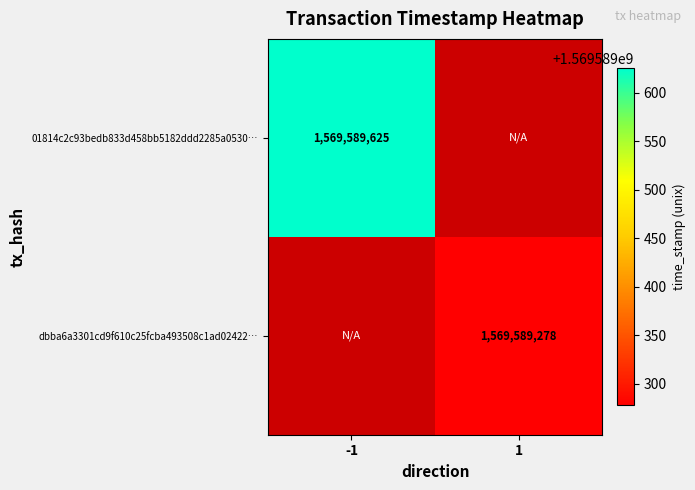

List the series in order of their peak value, lowest first.

dbba6a3301cd9f610c25fcba493508c1ad02422, 01814c2c93bedb833d458bb5182ddd2285a0530